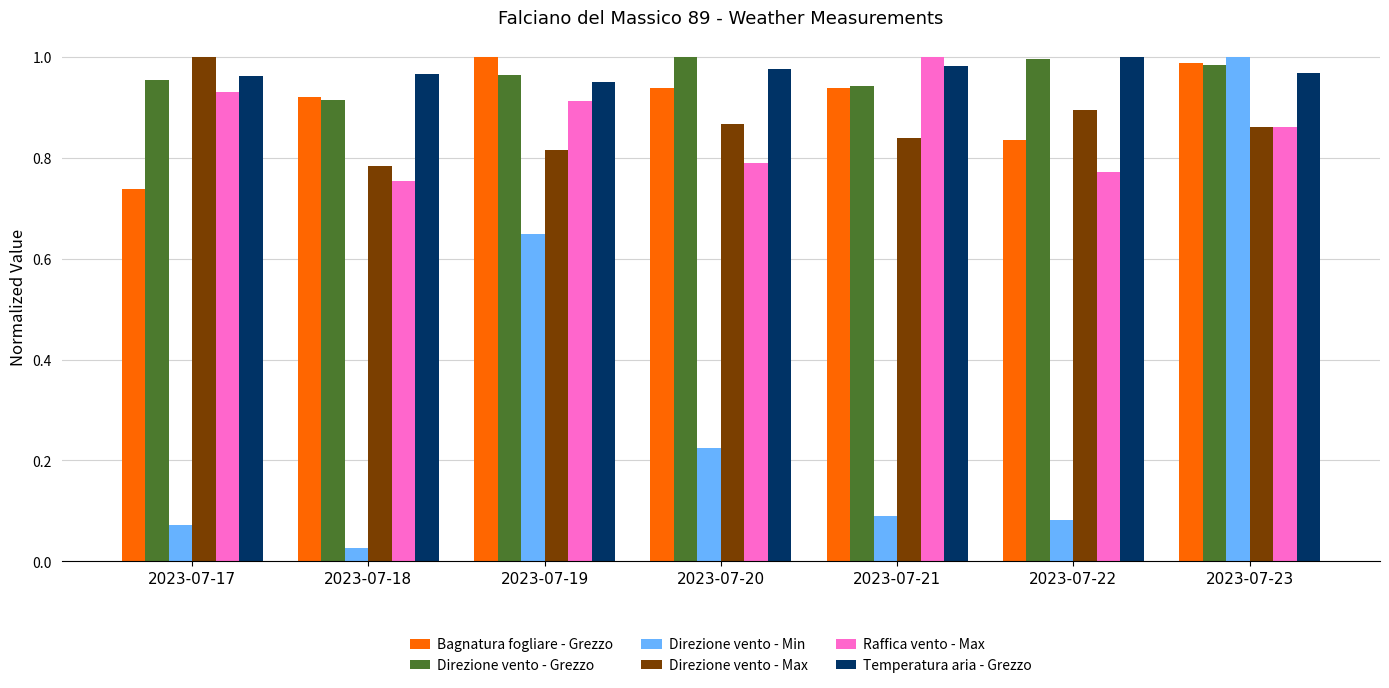

What is the sum of the Direzione vento - Grezzo values at 2023-07-22 and 2023-07-19?

2.0